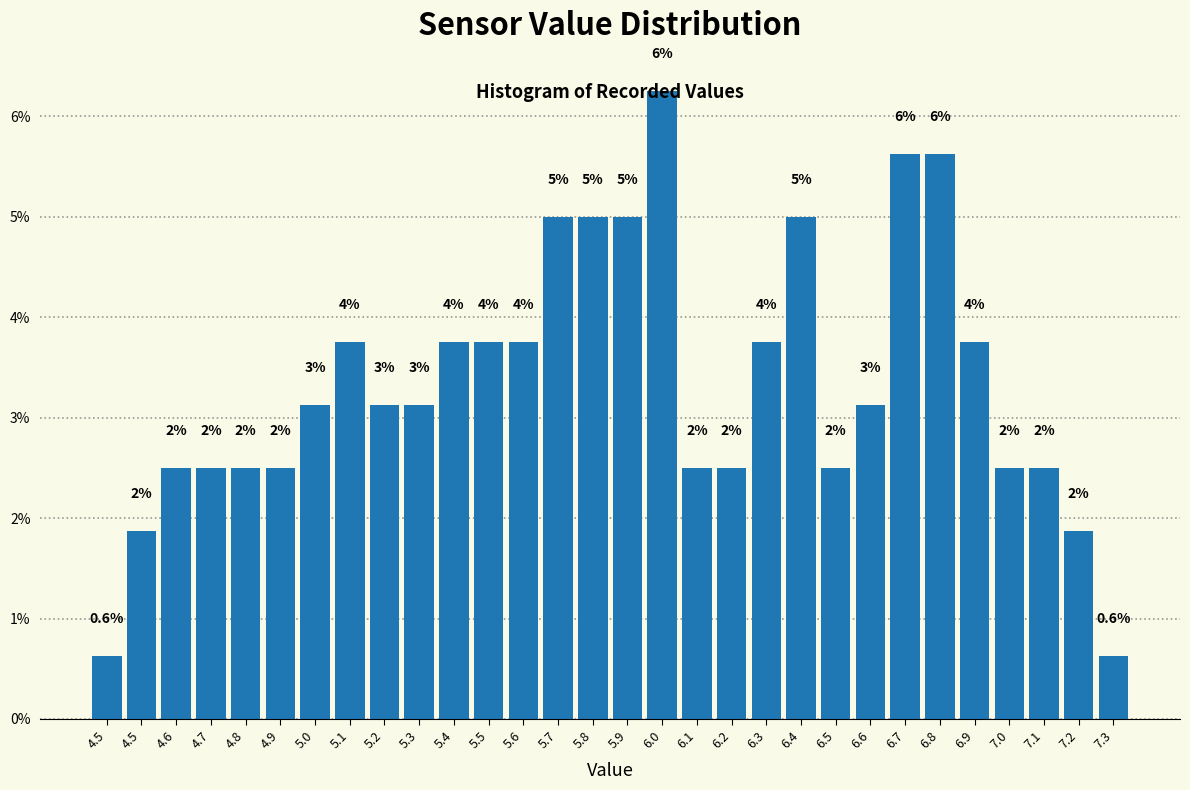

Are the bars horizontal?

No